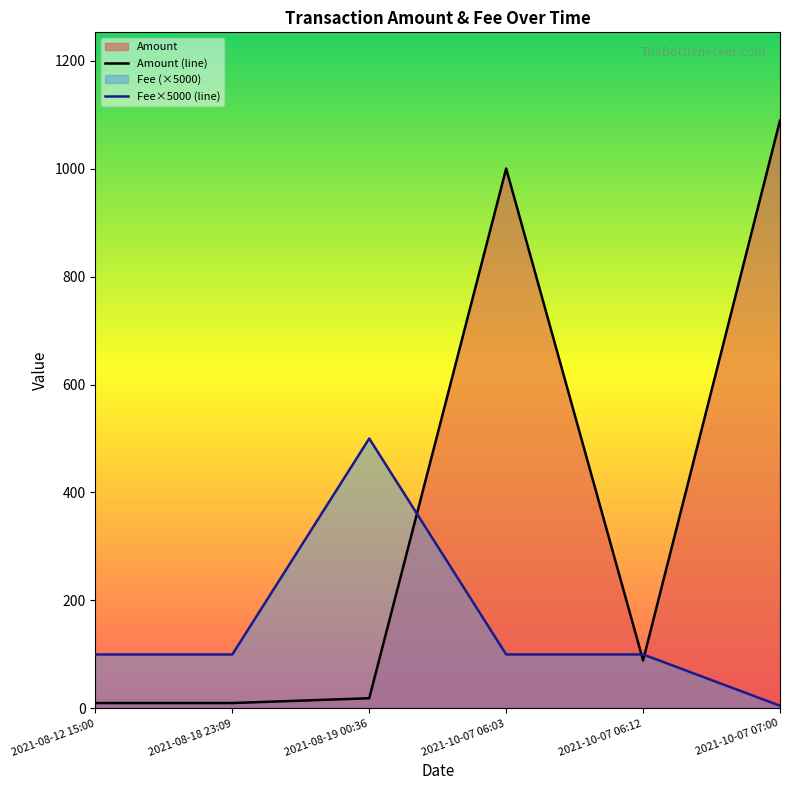

Read the Amount (line) value at 2021-10-07 07:00.

1089.0